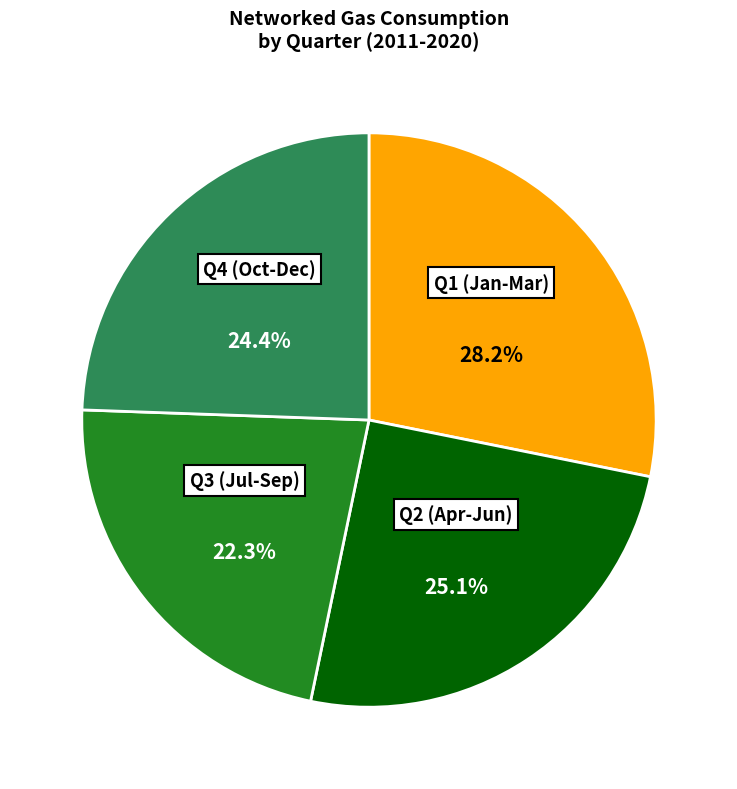

Count the number of slices in the pie.

4